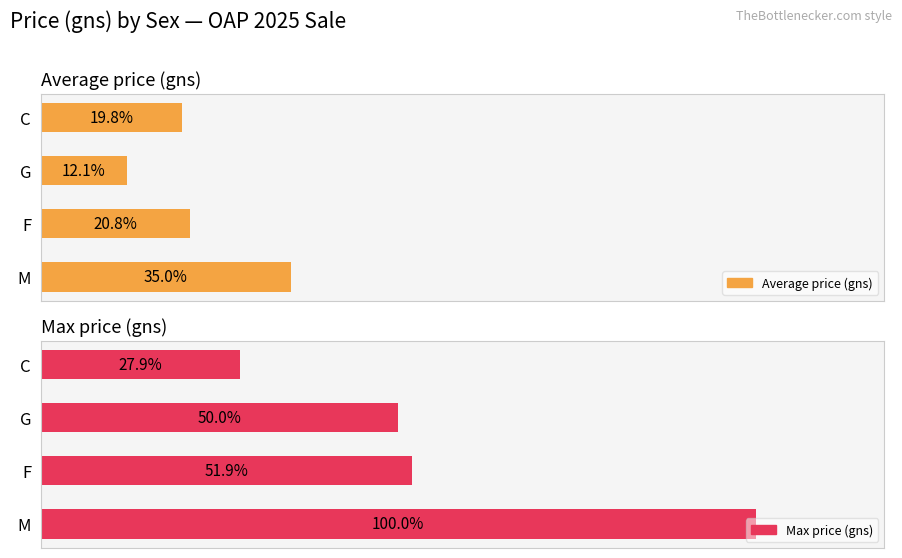

What is the difference between the maximum and minimum values in the Average price (gns) series?

11904